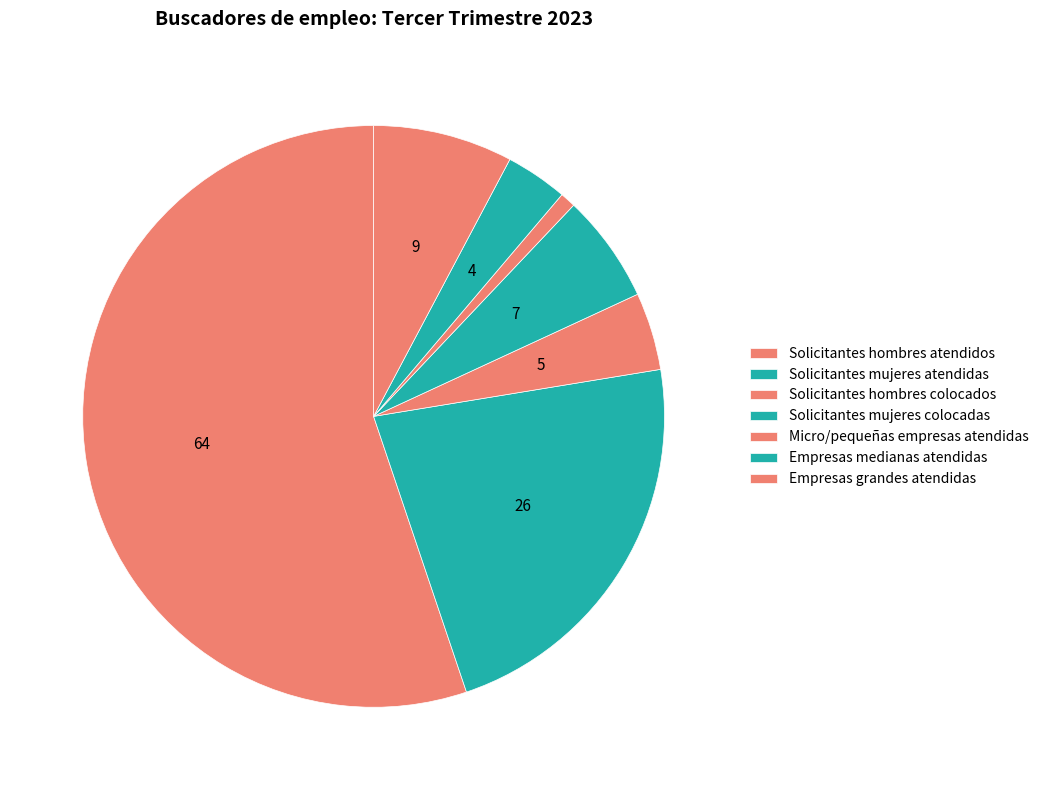

Does Solicitantes hombres atendidos represent more than half of the total?

Yes